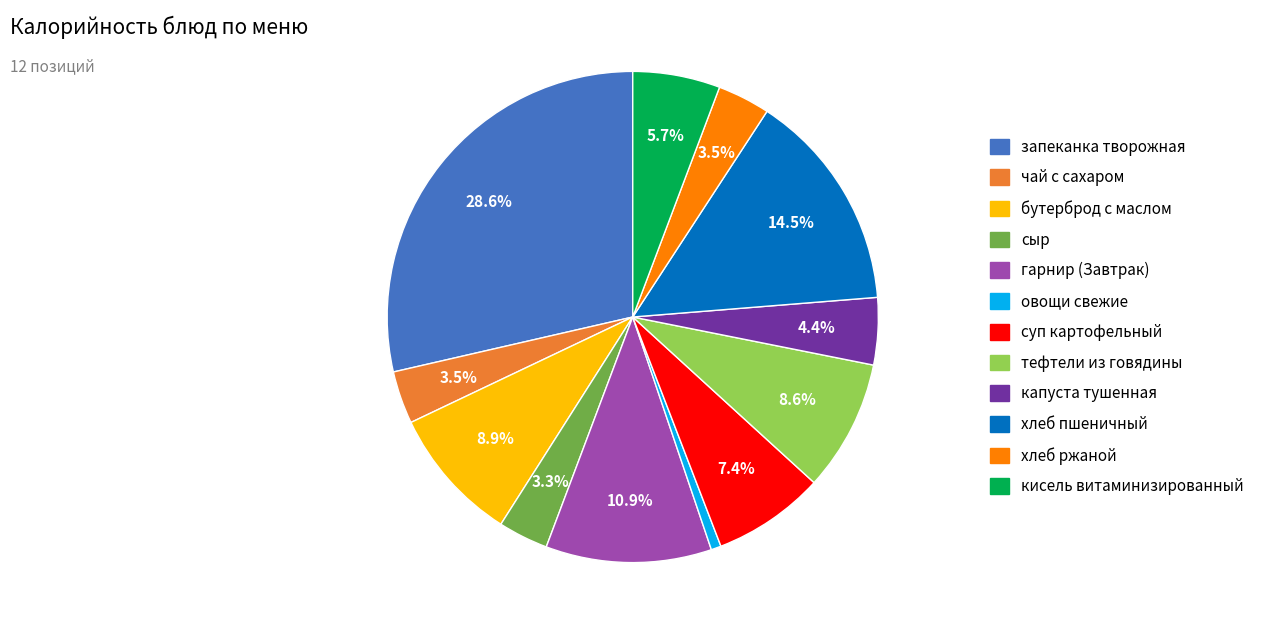

To the nearest percent, what percentage of the pie is бутерброд с маслом?

9%